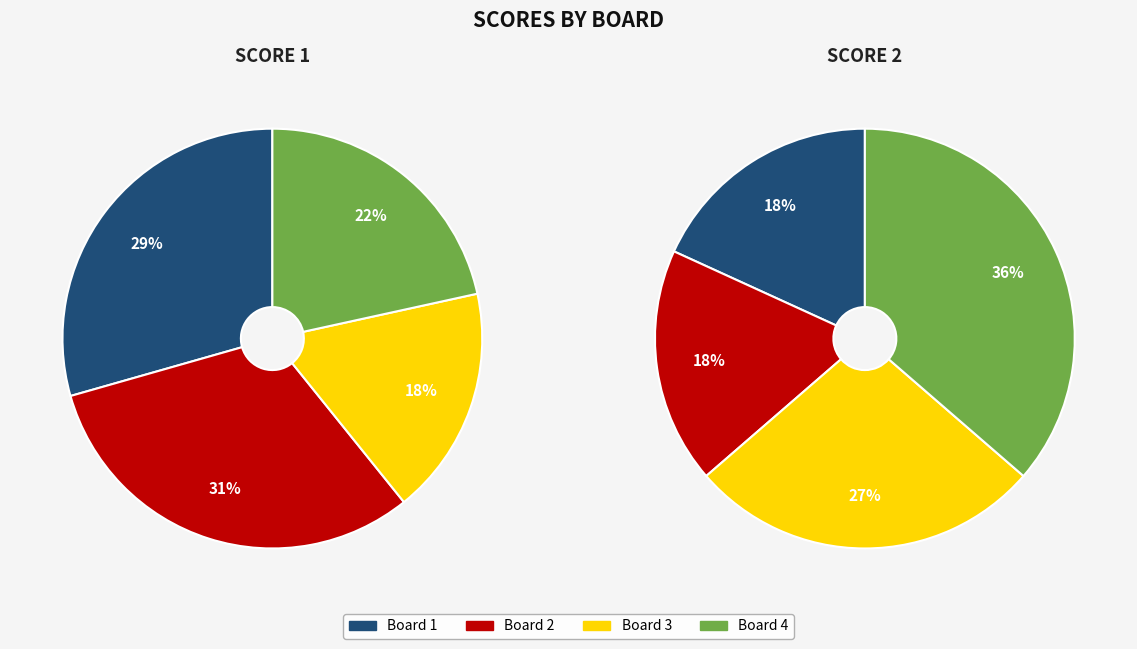

To the nearest percent, what percentage of the pie is Board 2?

31%